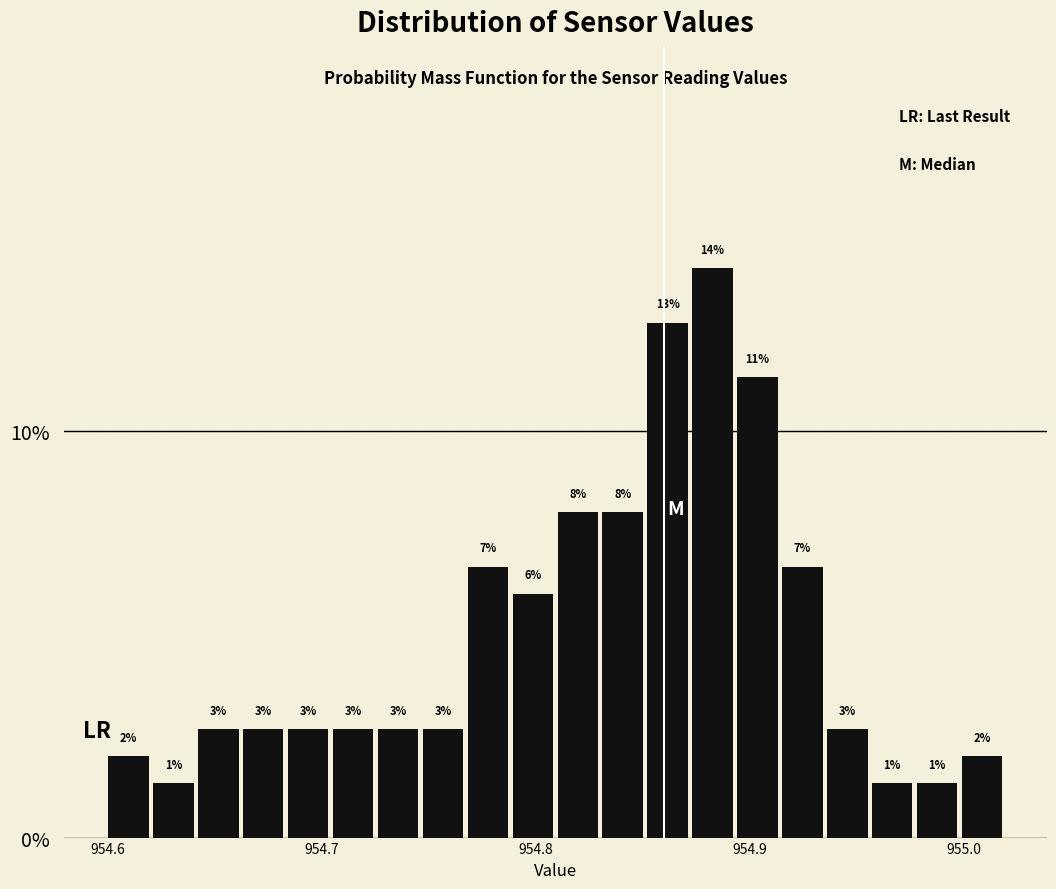

Around what value on the x-axis is the tallest bar? Give the approximate position of its centre, as read against the axis.

954.88